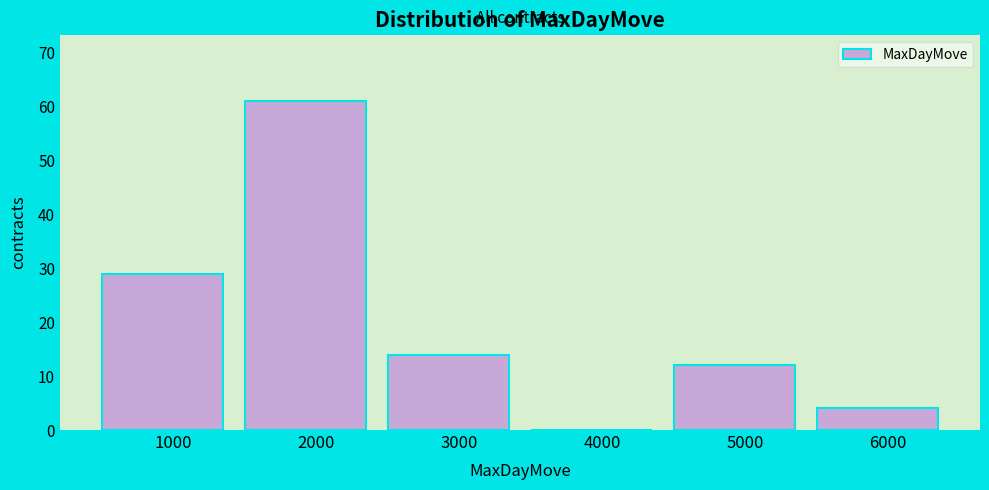

Which range on the x-axis has the tallest bar?

1500 to 2500